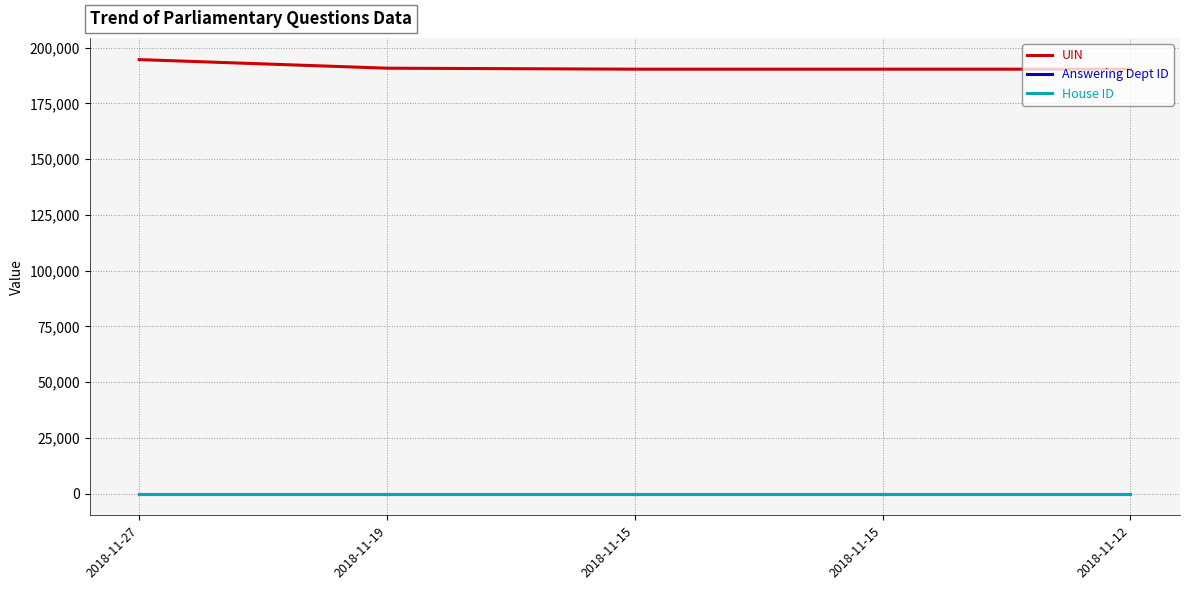

True or false: Answering Dept ID and UIN cross at least once.

False